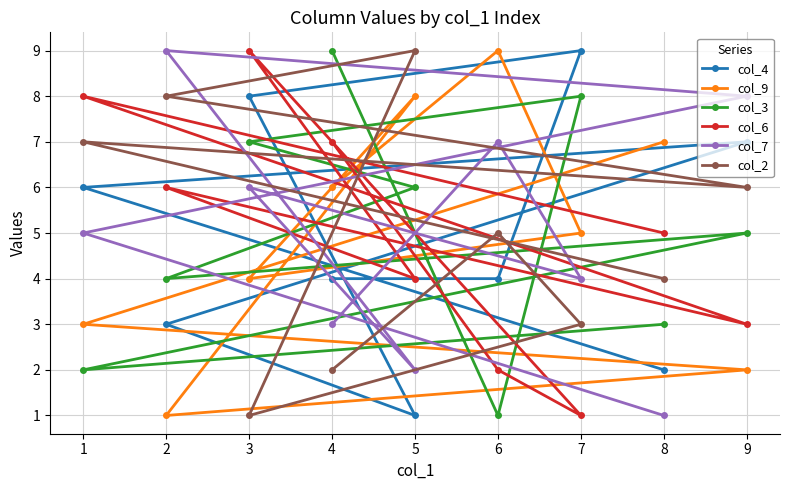

At which category is the sum across all series the highest?

3